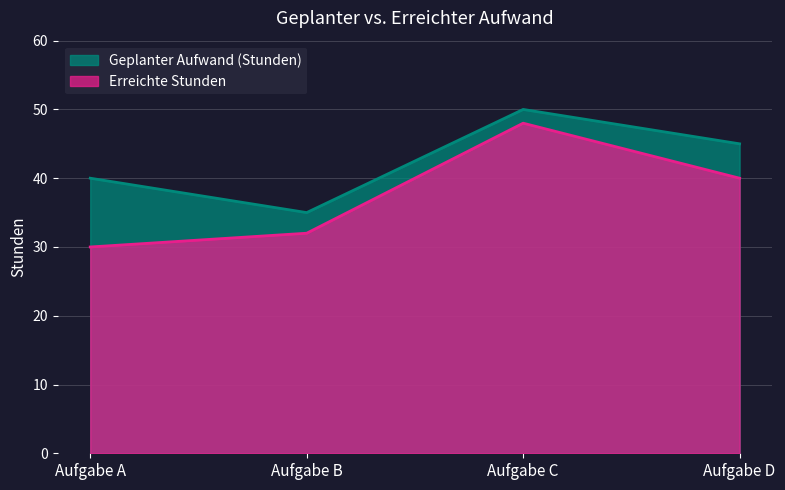

What is the difference between the maximum and minimum values in the Geplanter Aufwand (Stunden) series?

15